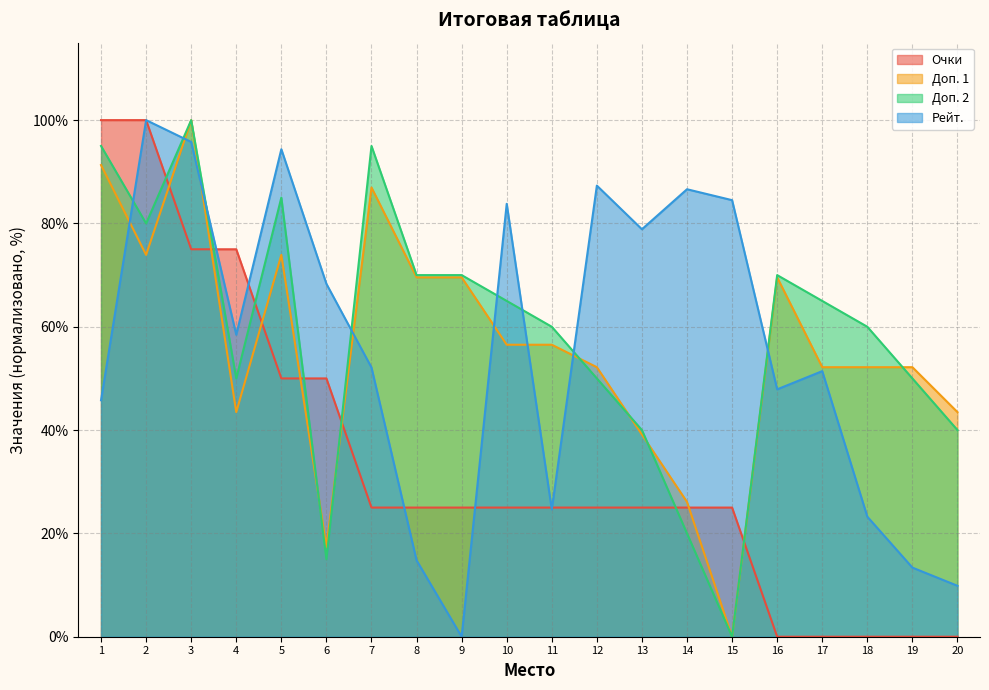

At which label does Рейт. reach its minimum?

9